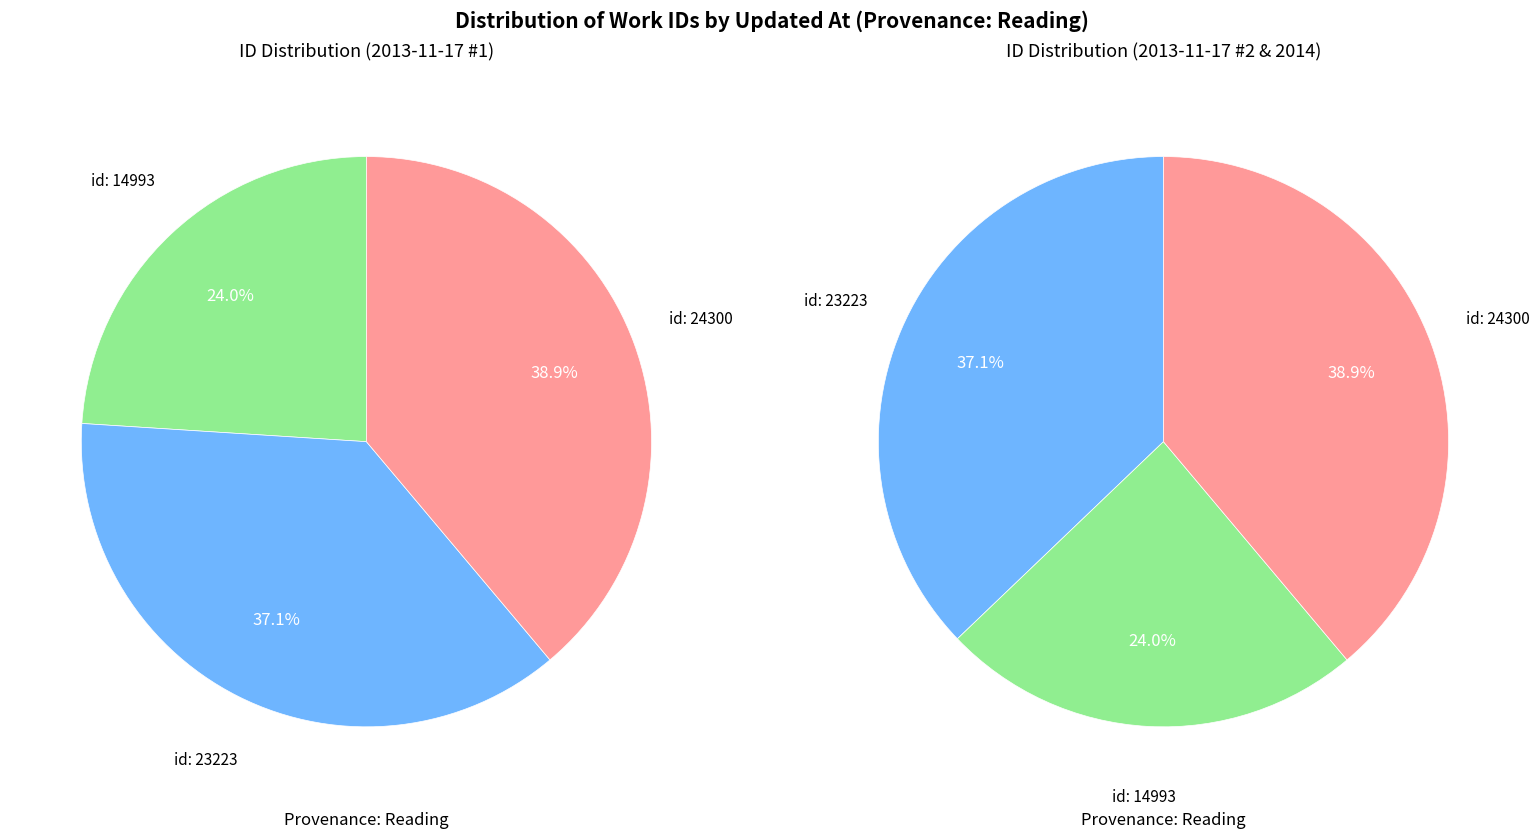

What percentage is the 2013-11-17 16:59:48 UTC slice, to the nearest percent?

24%